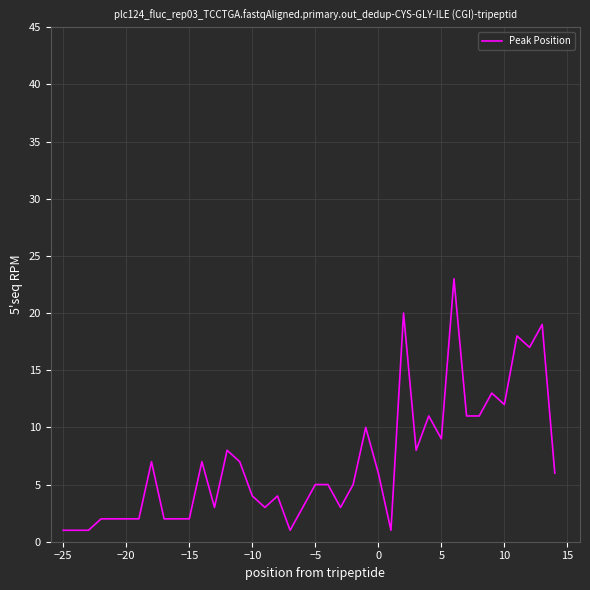

What is the difference between the maximum and minimum values?

22